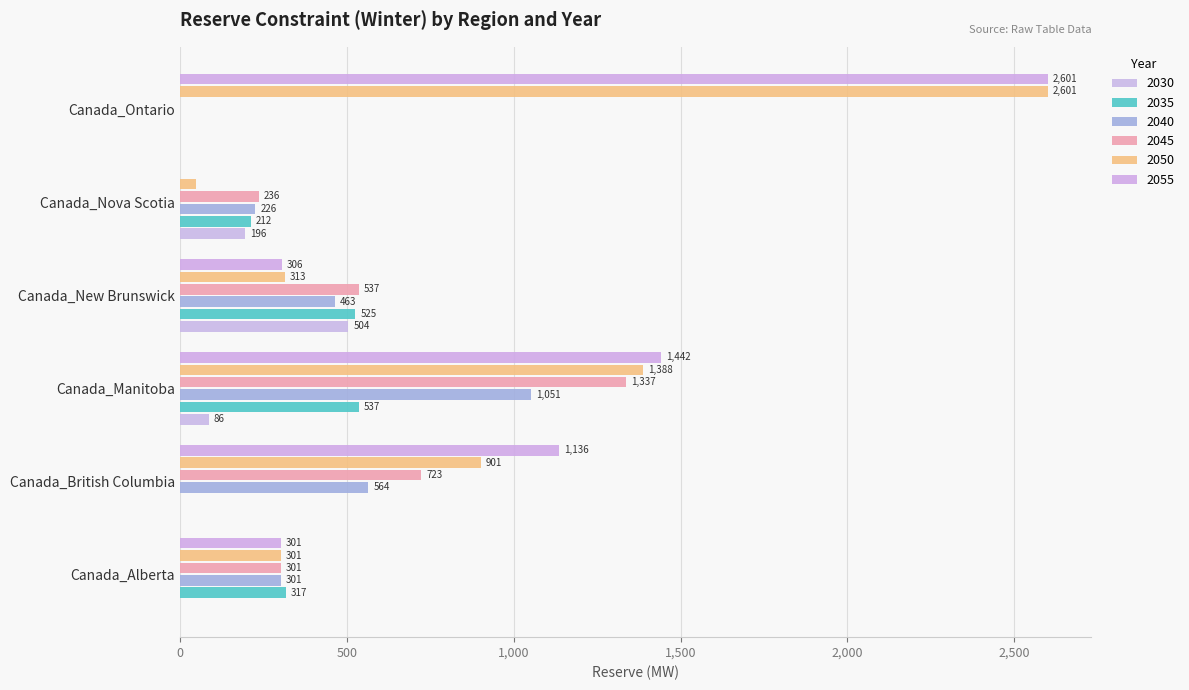

The value of 2050 at Canada_Manitoba is 1388.1. True or false?

True